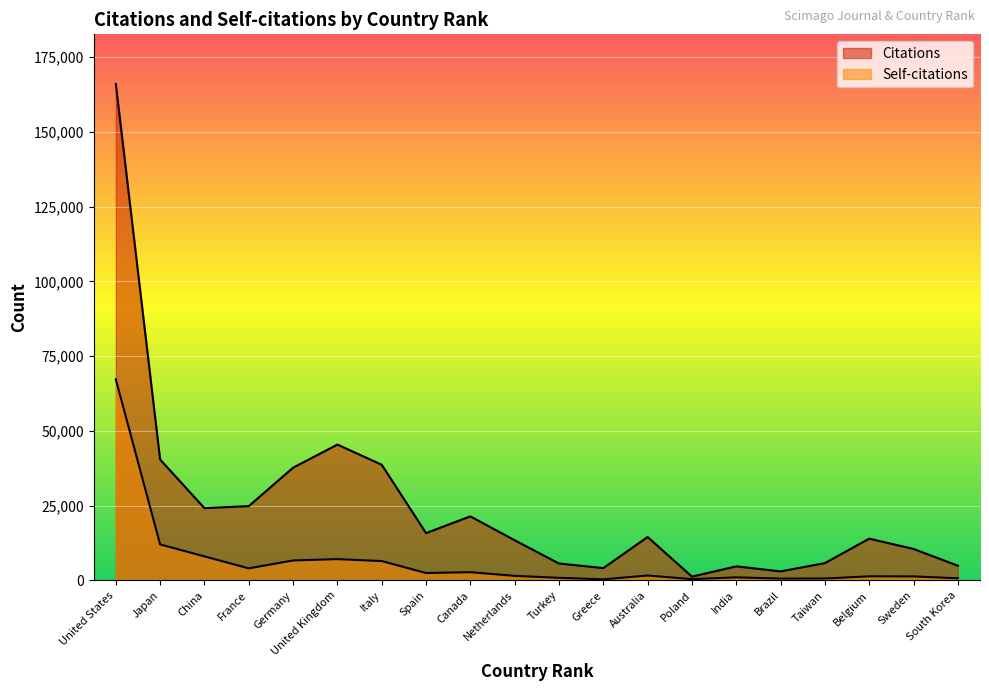

Reading left to right, transcribe all the data shown in this chart.

Citations: 166024	40407	24162	24834	37684	45418	38676	15805	21410	13415	5642	4099	14503	1253	4686	2997	5769	13952	10508	4901
Self-citations: 67252	12022	8017	4014	6664	7105	6459	2462	2731	1507	853	343	1619	418	1005	593	626	1349	1322	693